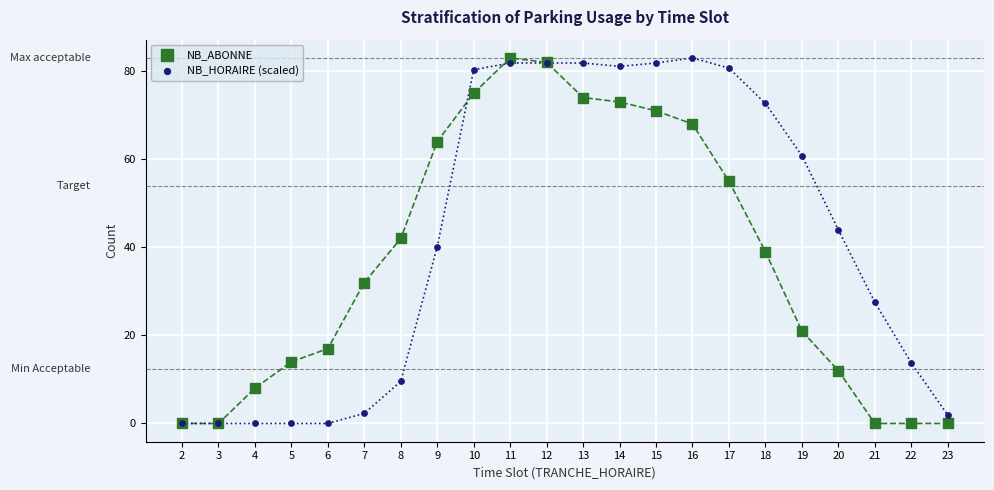

What are all the series names shown in the legend?

NB_ABONNE, NB_HORAIRE (scaled)